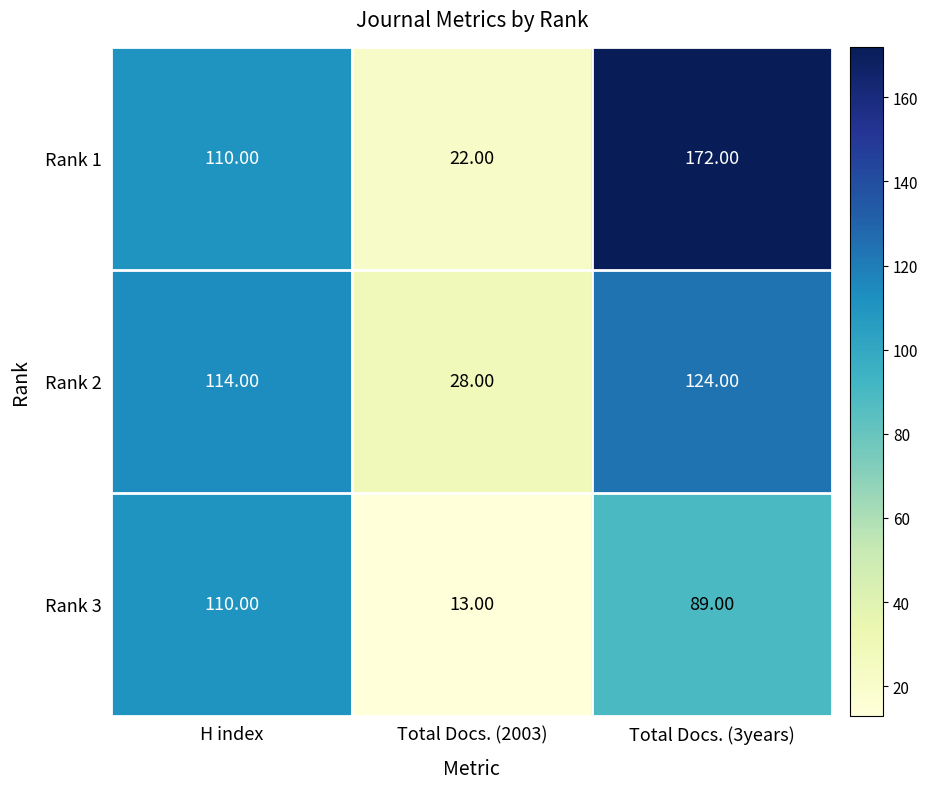

What is the difference between the maximum and minimum values in the Rank 1 series?

150